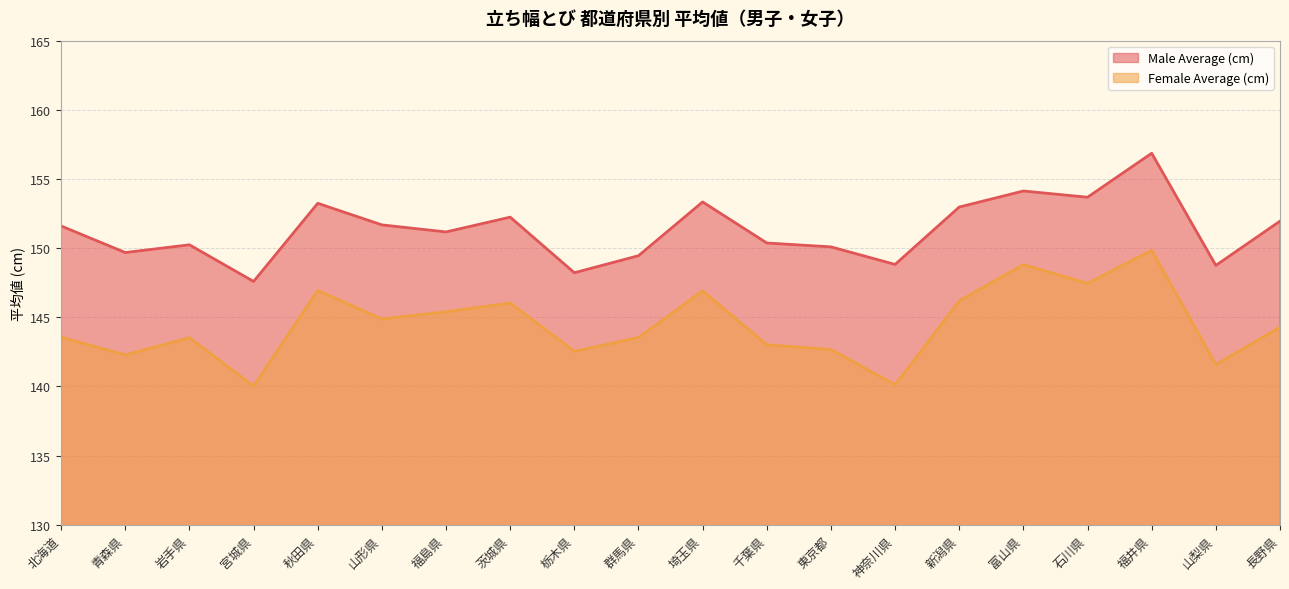

Reading left to right, what are all the values shown in this chart?

Male Average (cm): 151.6	149.7	150.2	147.6	153.2	151.7	151.2	152.2	148.2	149.4	153.3	150.4	150.1	148.8	153.0	154.1	153.7	156.9	148.8	151.9
Female Average (cm): 143.6	142.3	143.5	140.0	146.9	144.9	145.4	146.0	142.5	143.5	146.9	143.0	142.7	140.1	146.2	148.8	147.4	149.8	141.6	144.3